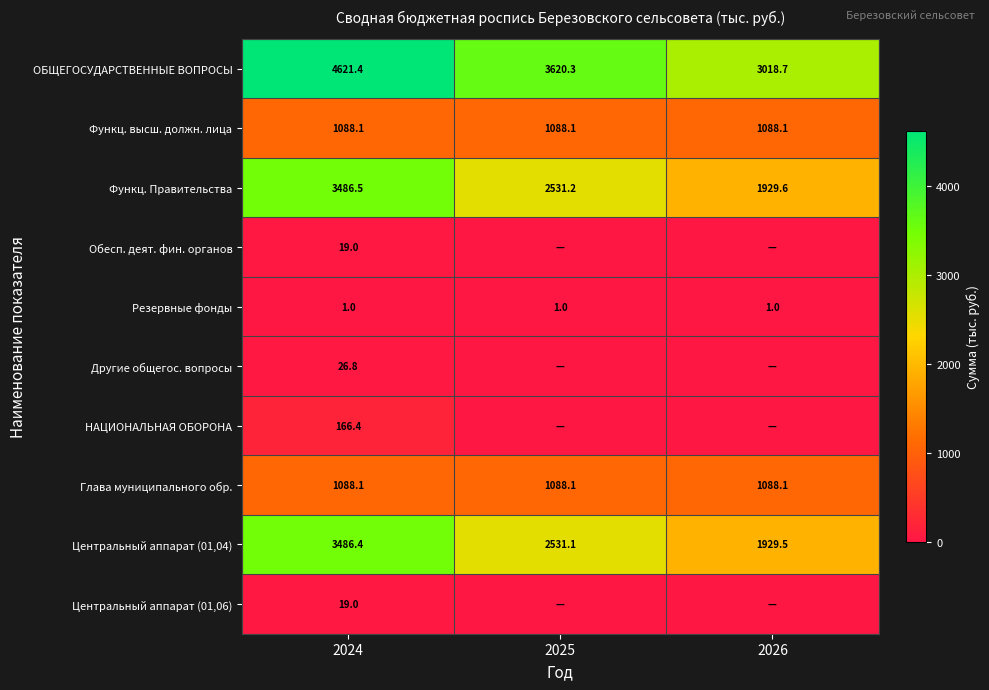

How many data points in ОБЩЕГОСУДАРСТВЕННЫЕ ВОПРОСЫ are less than 3620?

1